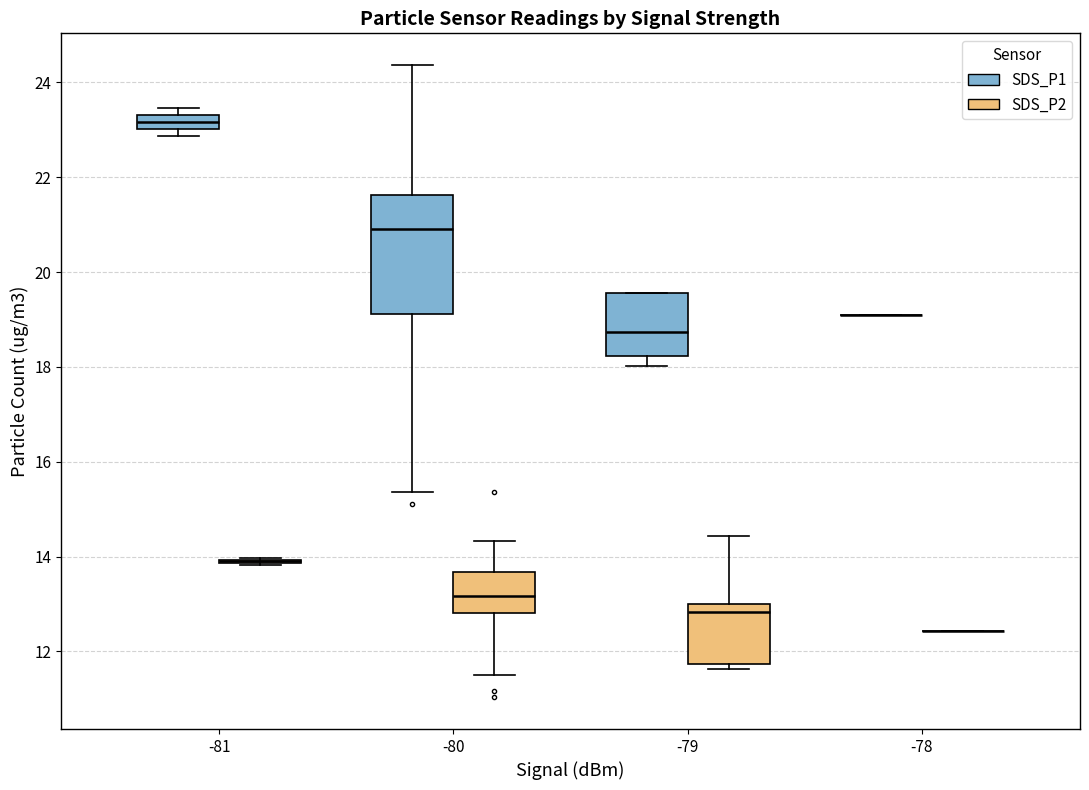

Reading left to right, transcribe this box plot: for each box, give where its median line is, the range the box spans, and where its two whiskers end, as read against the y-axis. The values are not printed on the chart, so give them approximately, as read against the axis.

-81 (SDS_P1): median 23.2, box 23.0 to 23.4, whiskers 22.8 to 23.4 (just above the box's upper edge)
-81 (SDS_P2): box collapsed to a line at 14.0, whiskers 13.8 to 14.0
-80 (SDS_P1): median 21.0, box 19.2 to 21.6, whiskers 15.4 to 24.4
-80 (SDS_P2): median 13.2, box 12.8 to 13.6, whiskers 11.6 to 14.4
-79 (SDS_P1): median 18.8, box 18.2 to 19.6, whiskers 18.0 to 19.6
-79 (SDS_P2): median 12.8, box 11.8 to 13.0, whiskers 11.6 to 14.4
-78 (SDS_P1): box collapsed to a line at 19.2, whiskers 19.2 to 19.2
-78 (SDS_P2): box collapsed to a line at 12.4, whiskers 12.4 to 12.4